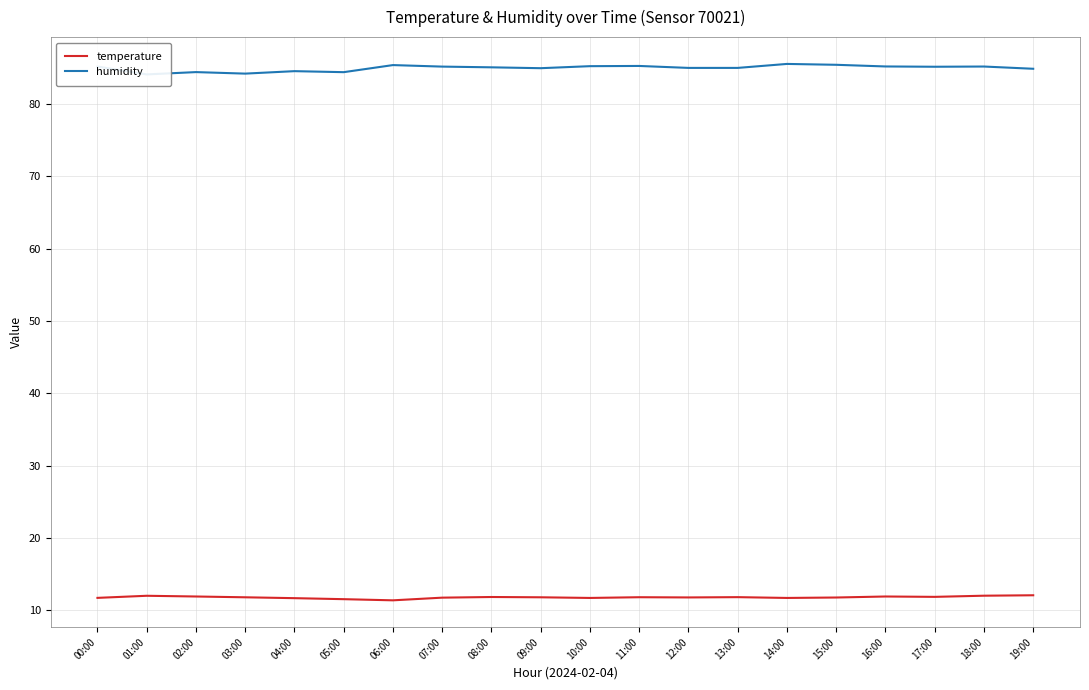

What is the label of the 6th point from the left?

05:00